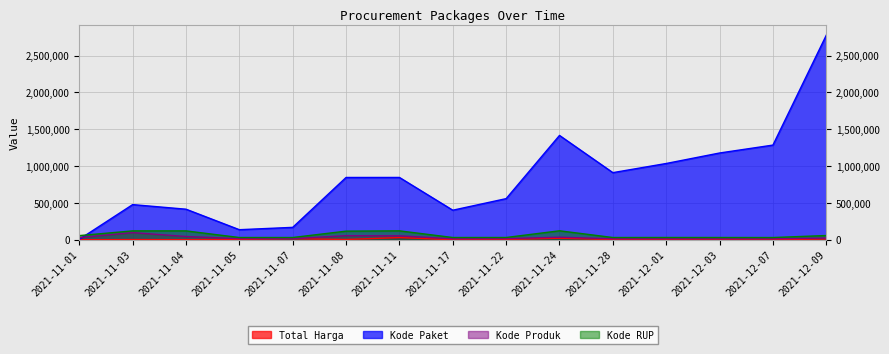

Reading right to left, what are all the values shown in this chart?

Total Harga: 2021-12-09=10821.4	2021-12-07=274.1	2021-12-03=516.0	2021-12-01=561.5	2021-11-28=3734.0	2021-11-24=20997.4	2021-11-22=4930.0	2021-11-17=342.9	2021-11-11=29393.6	2021-11-08=3705.7	2021-11-07=14258.7	2021-11-05=4640.0	2021-11-04=906.7	2021-11-03=2126.6	2021-11-01=127.9
Kode Paket: 2021-12-09=2776930.0	2021-12-07=1285160.0	2021-12-03=1177830.0	2021-12-01=1035410.0	2021-11-28=911010.0	2021-11-24=1416260.0	2021-11-22=558260.0	2021-11-17=401120.0	2021-11-11=845870.0	2021-11-08=845600.0	2021-11-07=168230.0	2021-11-05=136520.0	2021-11-04=414850.0	2021-11-03=477090.0	2021-11-01=5700.0
Kode Produk: 2021-12-09=23024.3	2021-12-07=12971.1	2021-12-03=12868.7	2021-12-01=13509.1	2021-11-28=13183.3	2021-11-24=34635.9	2021-11-22=15192.6	2021-11-17=13058.5	2021-11-11=53351.1	2021-11-08=55408.6	2021-11-07=14815.6	2021-11-05=15192.6	2021-11-04=44065.7	2021-11-03=97016.4	2021-11-01=29582.7
Kode RUP: 2021-12-09=57349.8	2021-12-07=30089.0	2021-12-03=30527.4	2021-12-01=30745.1	2021-11-28=30363.2	2021-11-24=121659.6	2021-11-22=30636.1	2021-11-17=30416.7	2021-11-11=121016.7	2021-11-08=116895.7	2021-11-07=30428.9	2021-11-05=30372.2	2021-11-04=120356.1	2021-11-03=120534.1	2021-11-01=56342.6